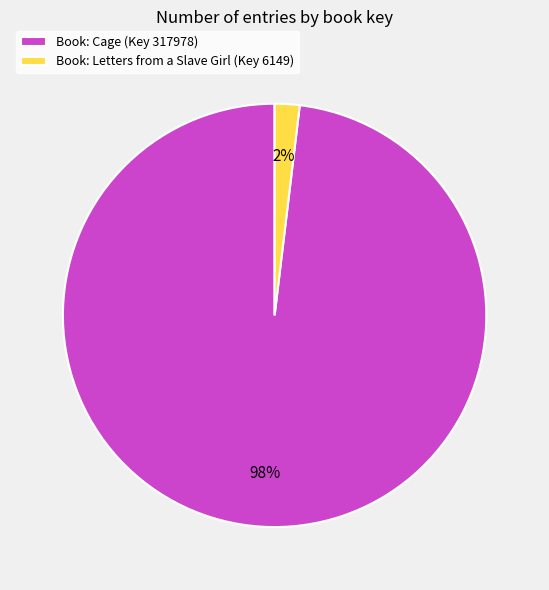

Is there any slice that represents more than half of the pie?

Yes